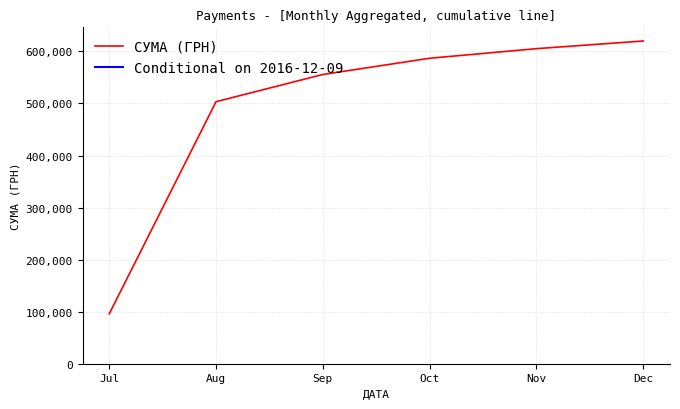

Read the value at Jul.

95745.0